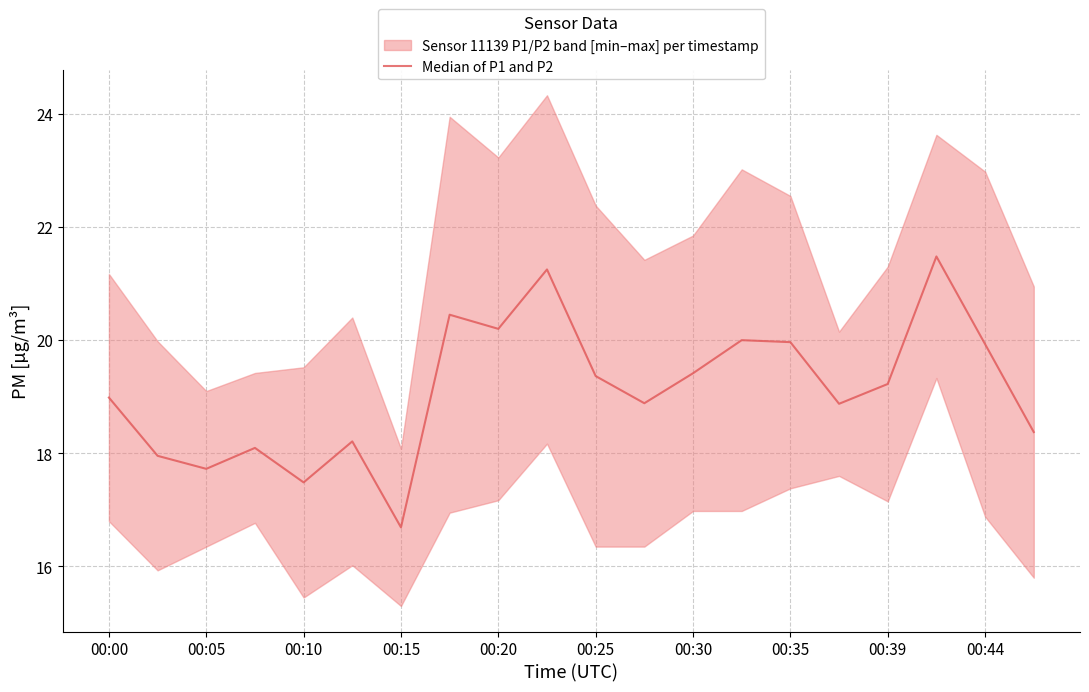

Is this an area chart (filled region under the line)?

No